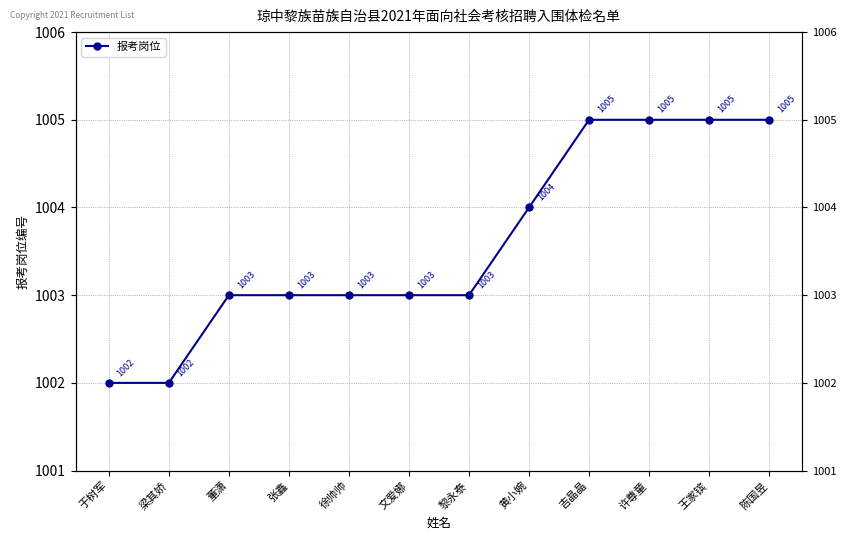

What is the label of the 12th point from the left?

陈国昱